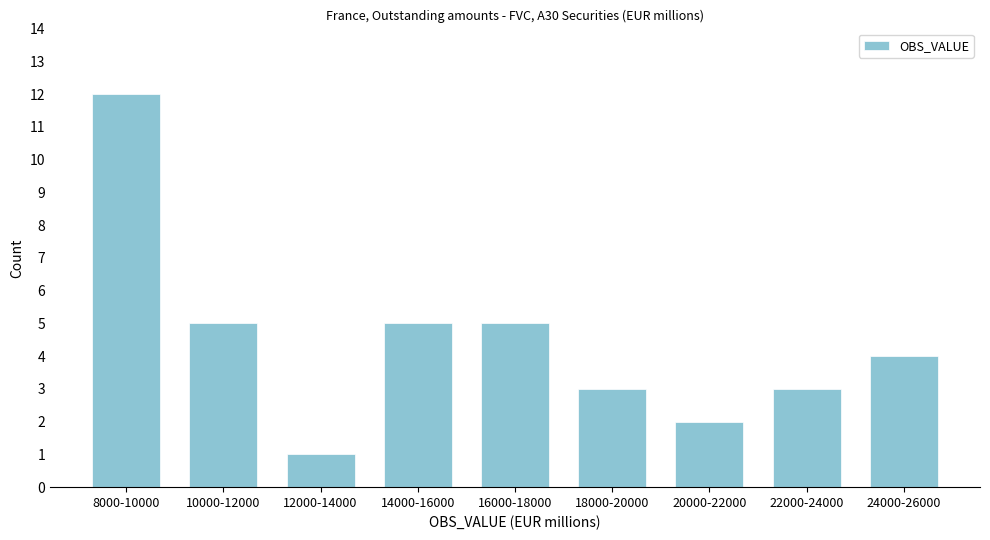

Reading left to right, list all the values displayed in this chart.

12	5	1	5	5	3	2	3	4